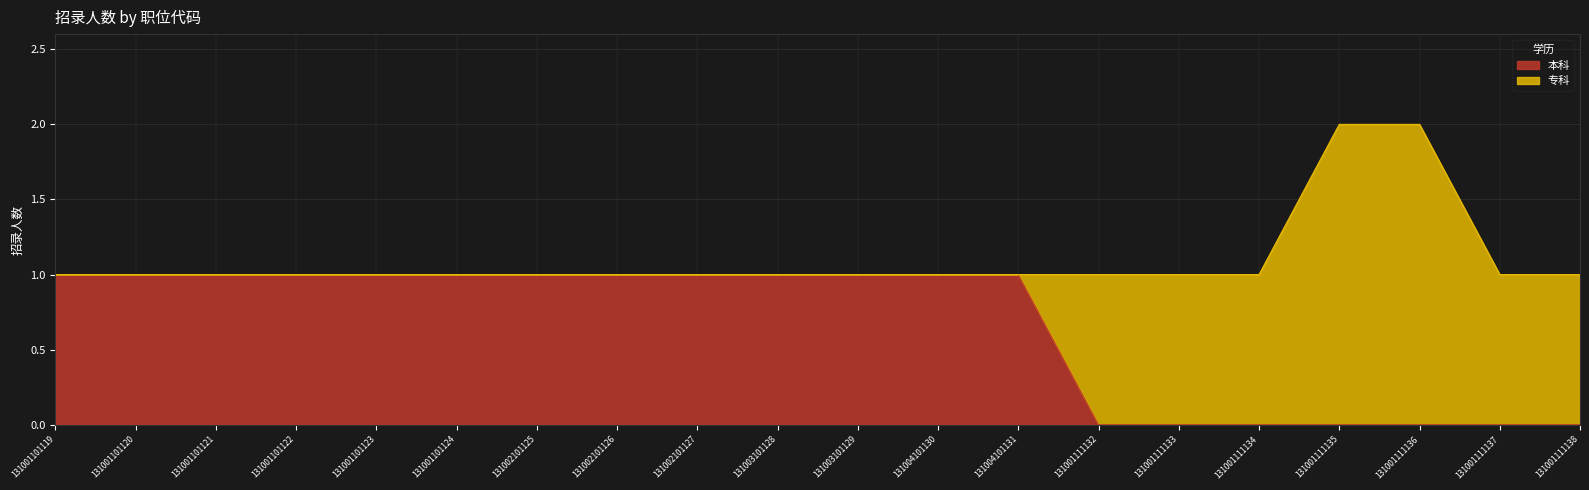

Which has a higher value, 131004101130 or 131004101131?

131004101130